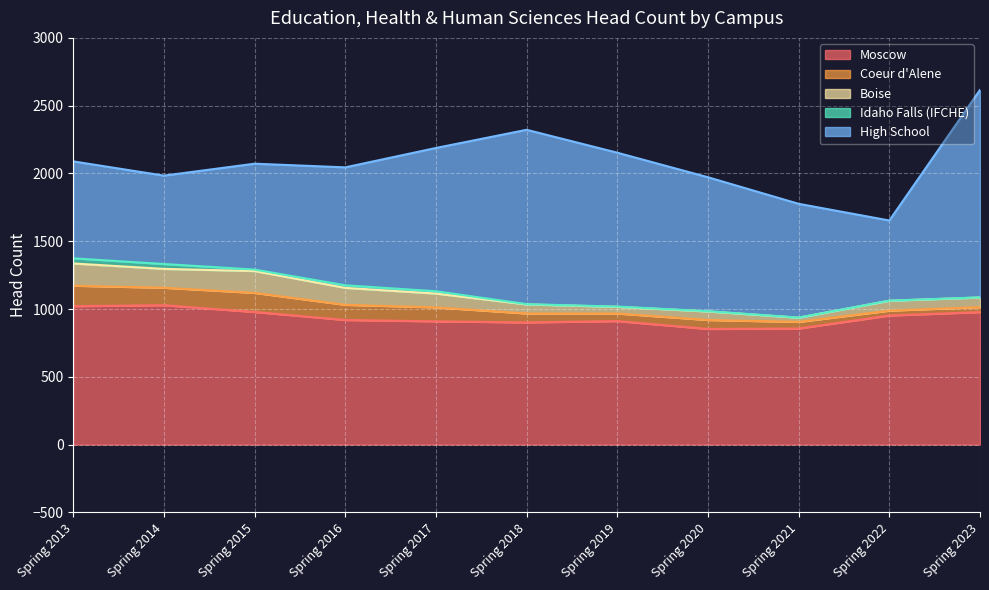

Does the chart display data point markers on the line(s)?

No